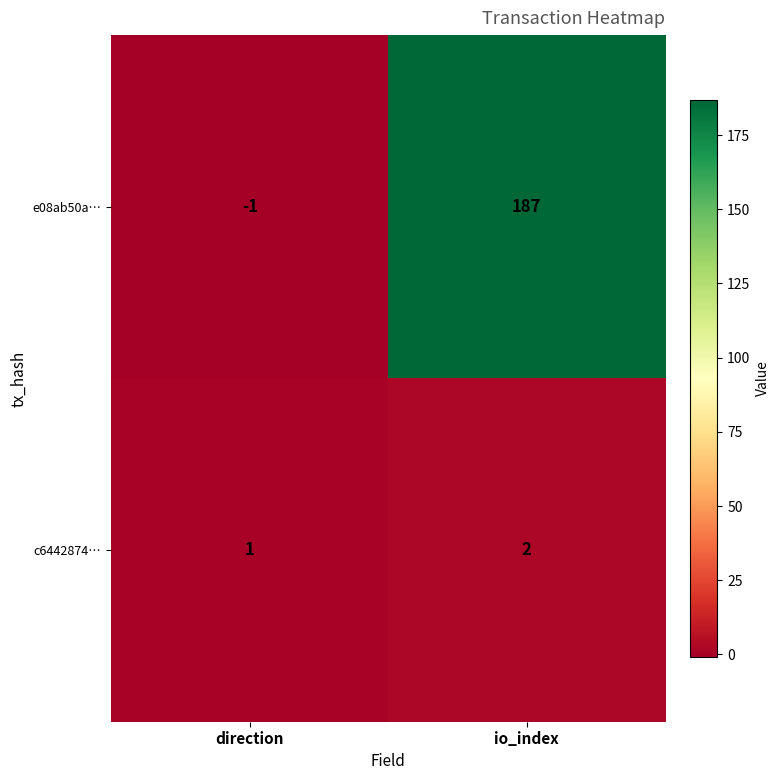

Rank the series at io_index from lowest to highest value.

c6442874…, e08ab50a…